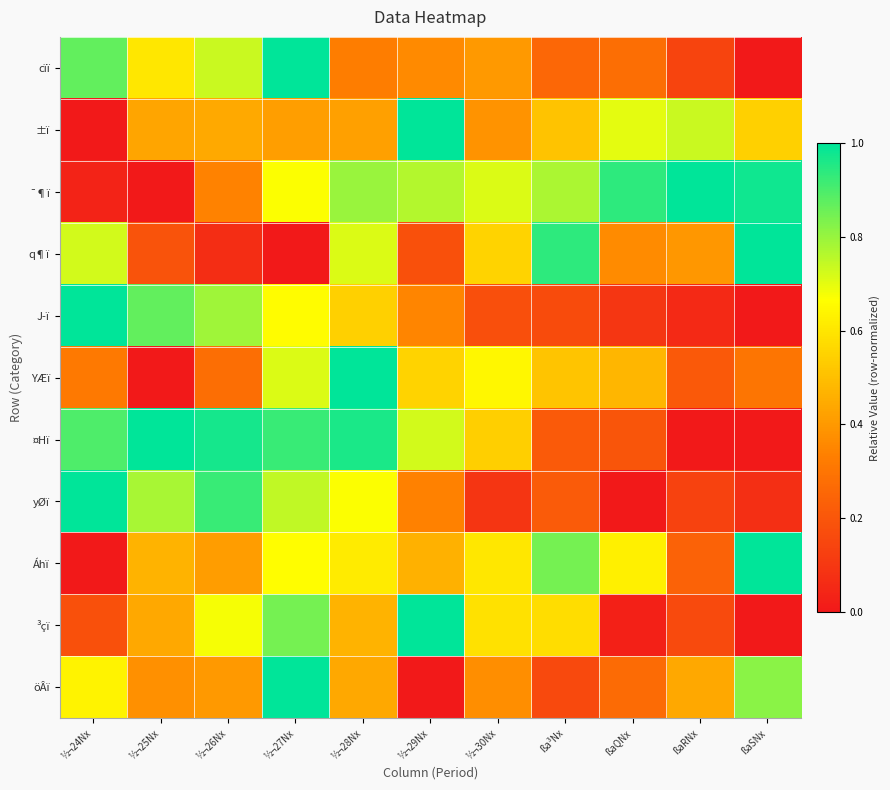

Reading left to right, what are all the values shown in this chart?

cïï: ½¬24Nx=0.9	½¬25Nx=0.6	½¬26Nx=0.7	½¬27Nx=1.0	½¬28Nx=0.3	½¬29Nx=0.4	½¬30Nx=0.4	ßa³Nx=0.3	ßaQNx=0.3	ßaRNx=0.1	ßaSNx=0.0
±ï: ½¬24Nx=0.0	½¬25Nx=0.4	½¬26Nx=0.4	½¬27Nx=0.4	½¬28Nx=0.4	½¬29Nx=1.0	½¬30Nx=0.4	ßa³Nx=0.5	ßaQNx=0.7	ßaRNx=0.7	ßaSNx=0.5
¯¶ï: ½¬24Nx=0.0	½¬25Nx=0.0	½¬26Nx=0.3	½¬27Nx=0.7	½¬28Nx=0.8	½¬29Nx=0.8	½¬30Nx=0.7	ßa³Nx=0.8	ßaQNx=0.9	ßaRNx=1.0	ßaSNx=1.0
q¶ï: ½¬24Nx=0.7	½¬25Nx=0.2	½¬26Nx=0.1	½¬27Nx=0.0	½¬28Nx=0.7	½¬29Nx=0.2	½¬30Nx=0.6	ßa³Nx=0.9	ßaQNx=0.4	ßaRNx=0.4	ßaSNx=1.0
J­ï: ½¬24Nx=1.0	½¬25Nx=0.9	½¬26Nx=0.8	½¬27Nx=0.7	½¬28Nx=0.5	½¬29Nx=0.3	½¬30Nx=0.2	ßa³Nx=0.2	ßaQNx=0.1	ßaRNx=0.1	ßaSNx=0.0
YÆï: ½¬24Nx=0.3	½¬25Nx=0.0	½¬26Nx=0.3	½¬27Nx=0.7	½¬28Nx=1.0	½¬29Nx=0.6	½¬30Nx=0.6	ßa³Nx=0.5	ßaQNx=0.5	ßaRNx=0.2	ßaSNx=0.3
¤Hï: ½¬24Nx=0.9	½¬25Nx=1.0	½¬26Nx=1.0	½¬27Nx=0.9	½¬28Nx=1.0	½¬29Nx=0.7	½¬30Nx=0.5	ßa³Nx=0.2	ßaQNx=0.2	ßaRNx=0.0	ßaSNx=0.0
yØï: ½¬24Nx=1.0	½¬25Nx=0.8	½¬26Nx=0.9	½¬27Nx=0.7	½¬28Nx=0.7	½¬29Nx=0.3	½¬30Nx=0.1	ßa³Nx=0.2	ßaQNx=0.0	ßaRNx=0.1	ßaSNx=0.1
Áhï: ½¬24Nx=0.0	½¬25Nx=0.5	½¬26Nx=0.4	½¬27Nx=0.7	½¬28Nx=0.6	½¬29Nx=0.5	½¬30Nx=0.6	ßa³Nx=0.8	ßaQNx=0.6	ßaRNx=0.2	ßaSNx=1.0
³çï: ½¬24Nx=0.2	½¬25Nx=0.4	½¬26Nx=0.7	½¬27Nx=0.8	½¬28Nx=0.5	½¬29Nx=1.0	½¬30Nx=0.6	ßa³Nx=0.6	ßaQNx=0.0	ßaRNx=0.2	ßaSNx=0.0
öÂï: ½¬24Nx=0.6	½¬25Nx=0.4	½¬26Nx=0.4	½¬27Nx=1.0	½¬28Nx=0.4	½¬29Nx=0.0	½¬30Nx=0.4	ßa³Nx=0.2	ßaQNx=0.3	ßaRNx=0.4	ßaSNx=0.8